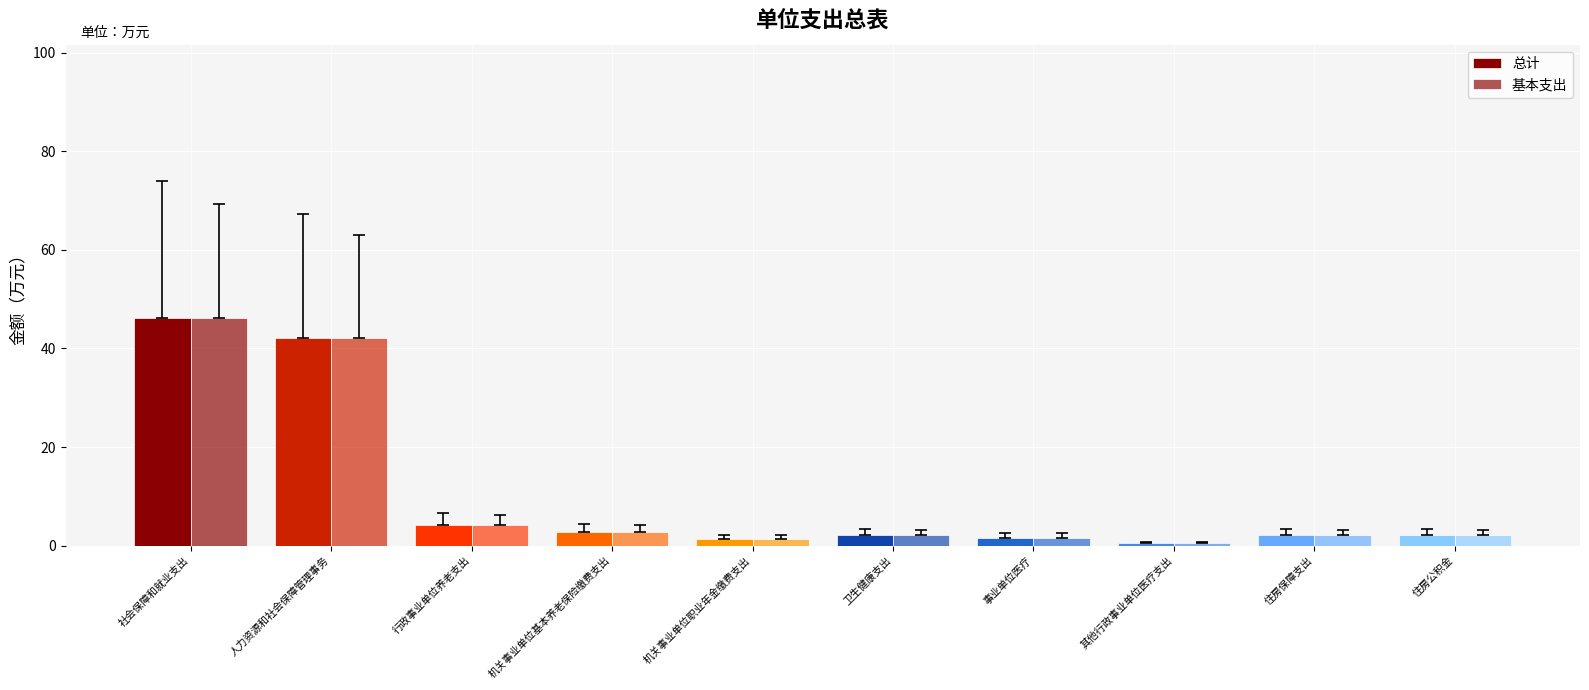

What is the value of the 基本支出 bar at the 1st from the left?

46.2